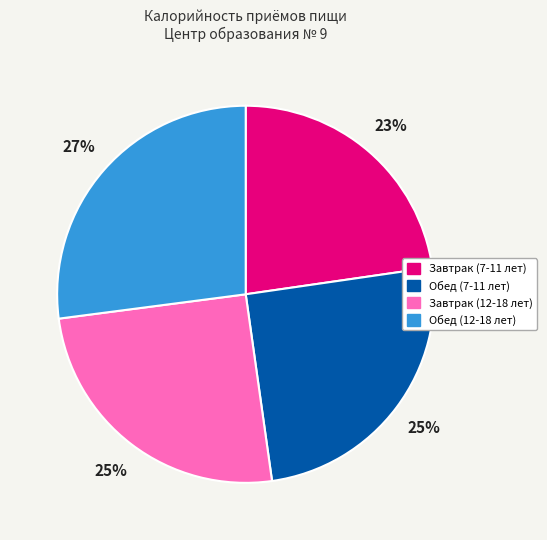

Which slice is the smallest?

Завтрак (7-11 лет)